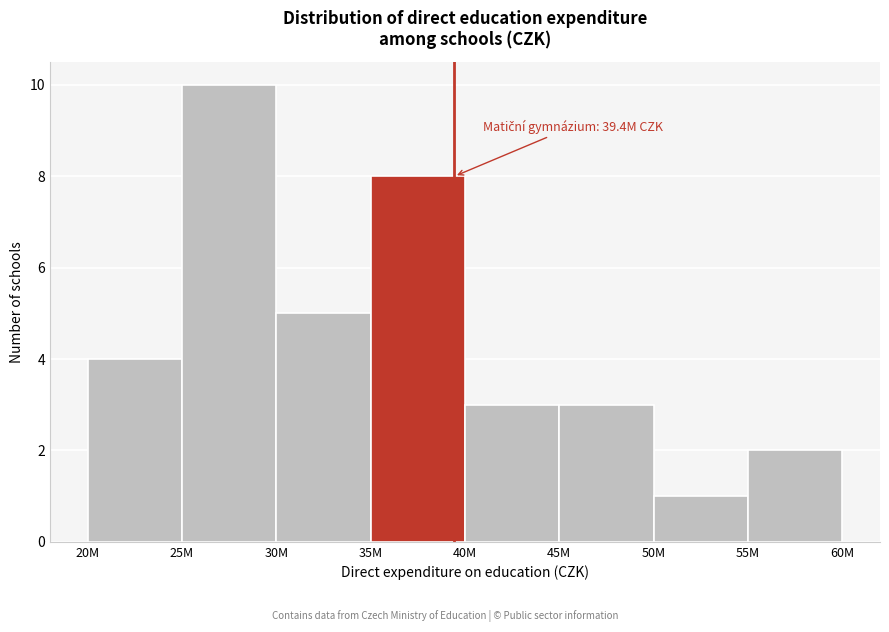

Reading left to right, list all the values displayed in this chart.

4	10	5	8	3	3	1	2